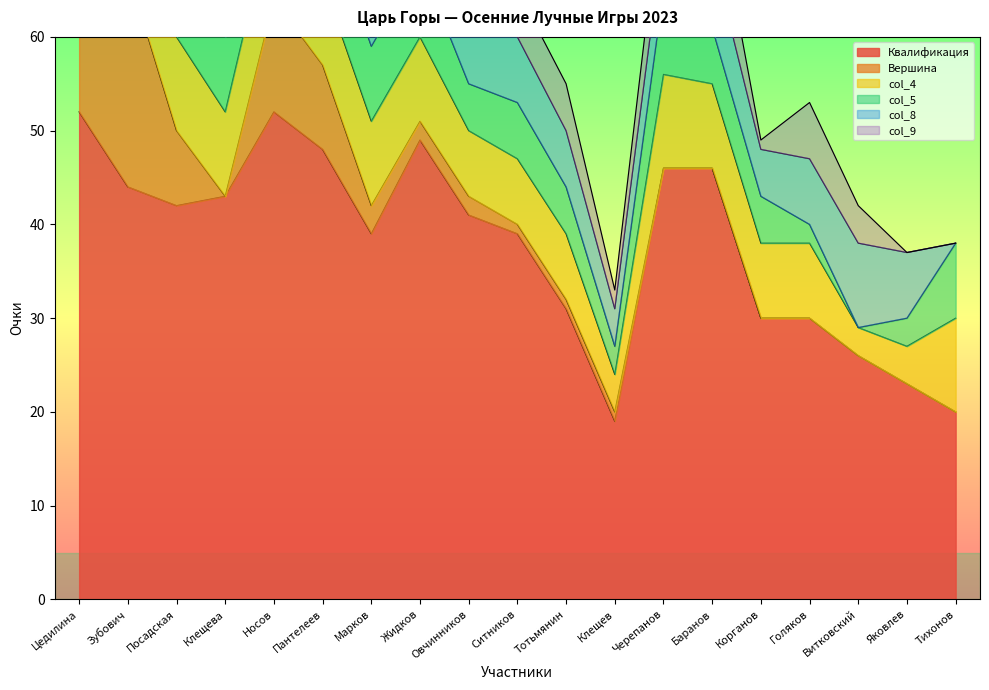

Does the chart display data point markers on the line(s)?

No